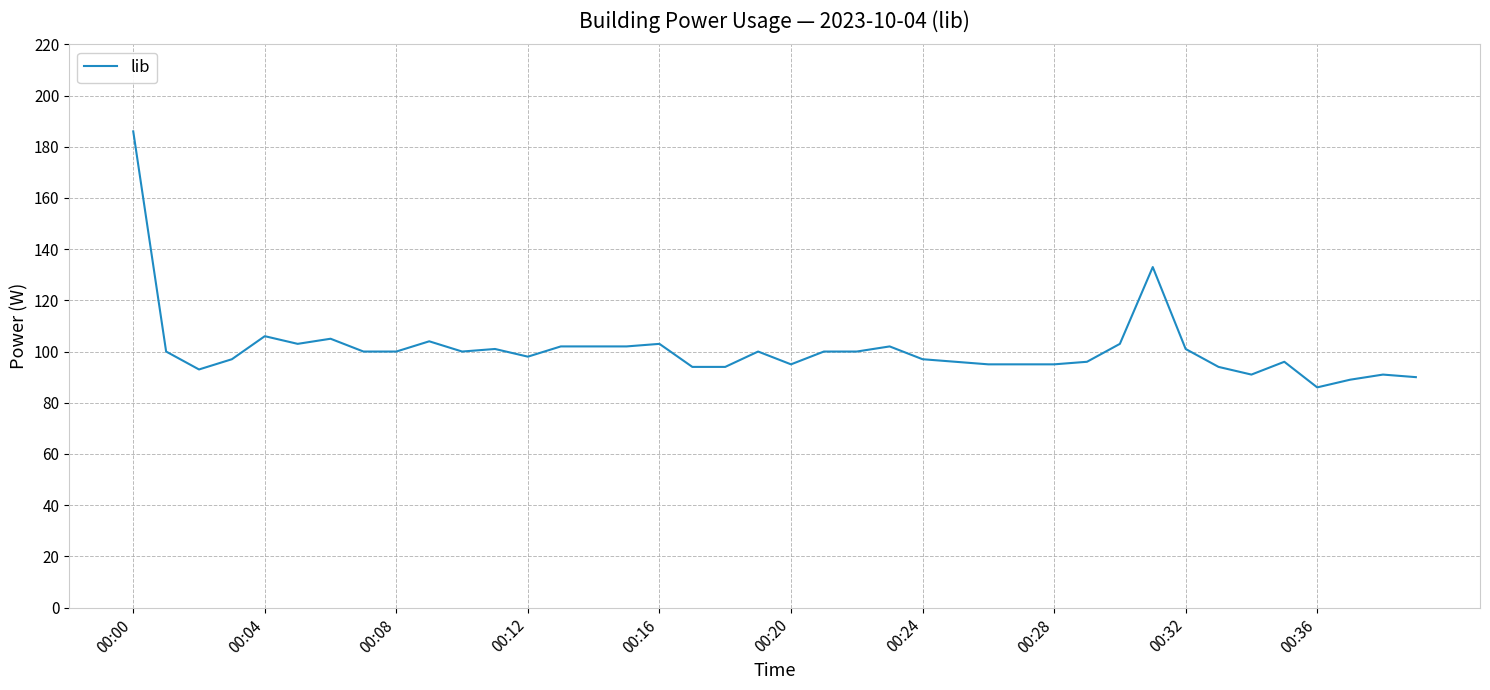

What is the maximum value shown in the chart?

186